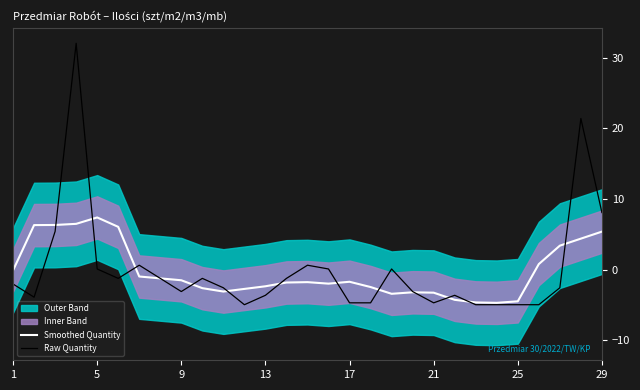

True or false: Smoothed Quantity has a value of -0.1 at 1.

True